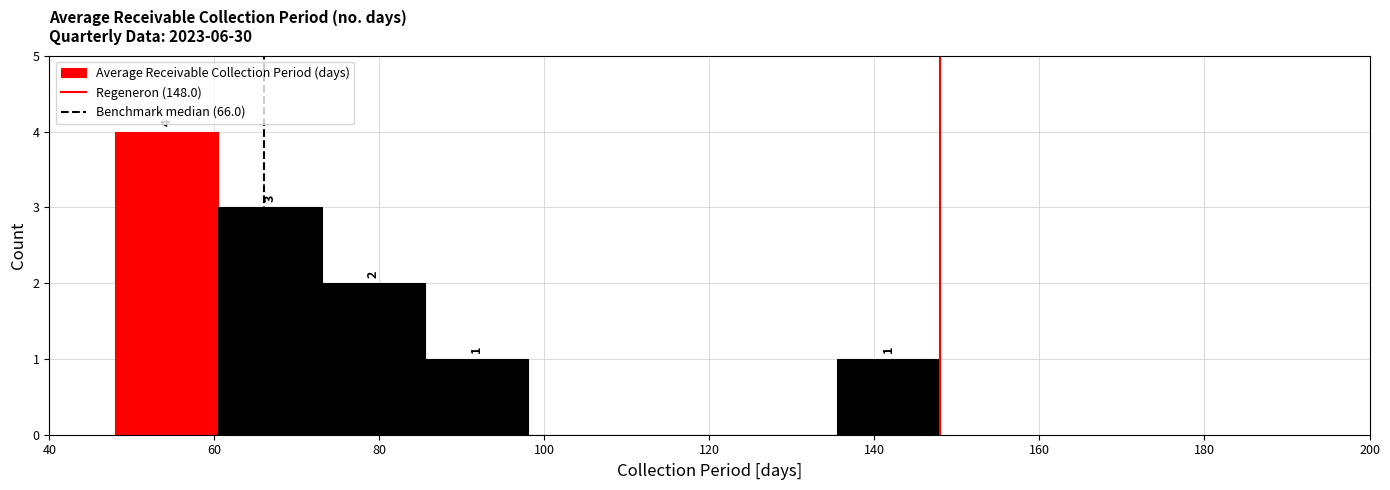

Which range on the x-axis has the tallest bar?

48.0 to 60.5